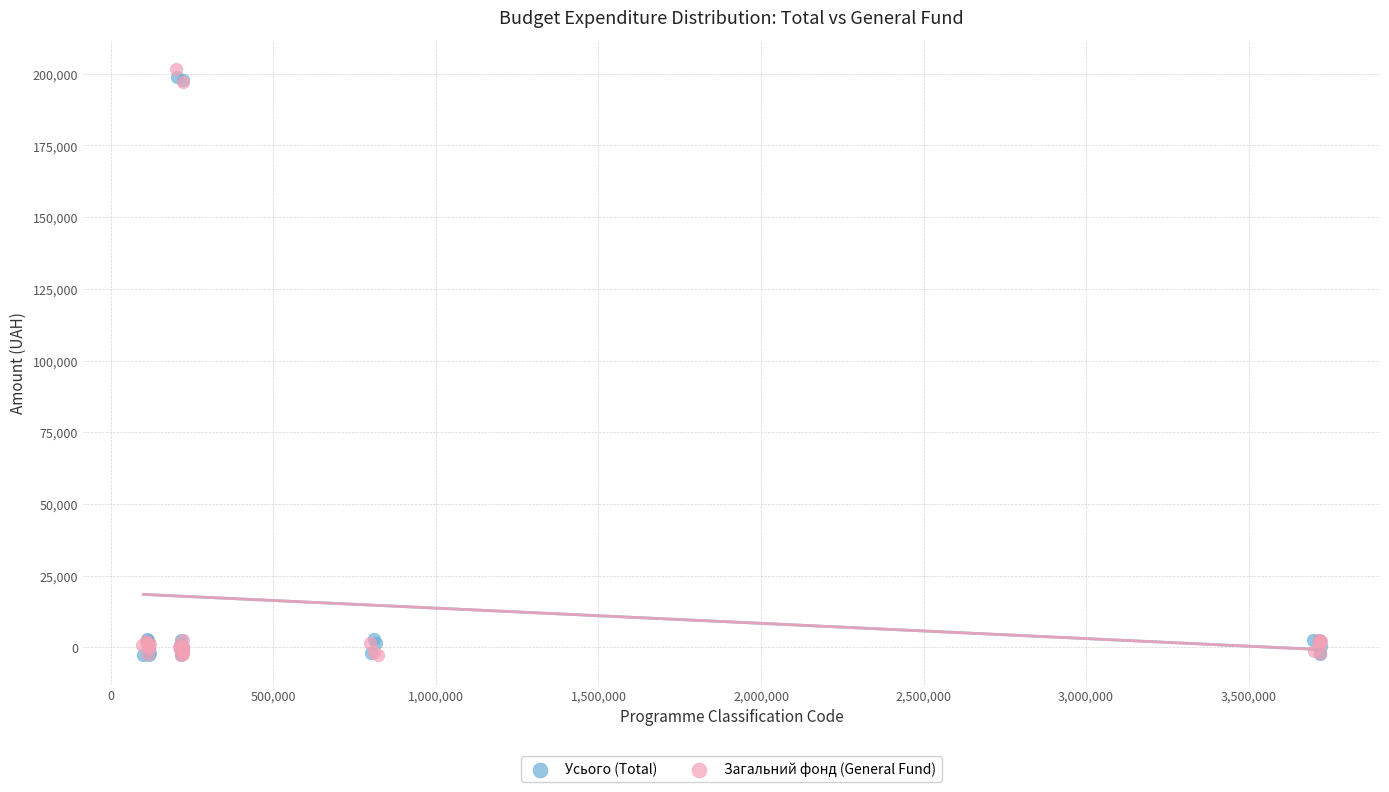

What are all the series names shown in the legend?

Усього (Total), Загальний фонд (General Fund)